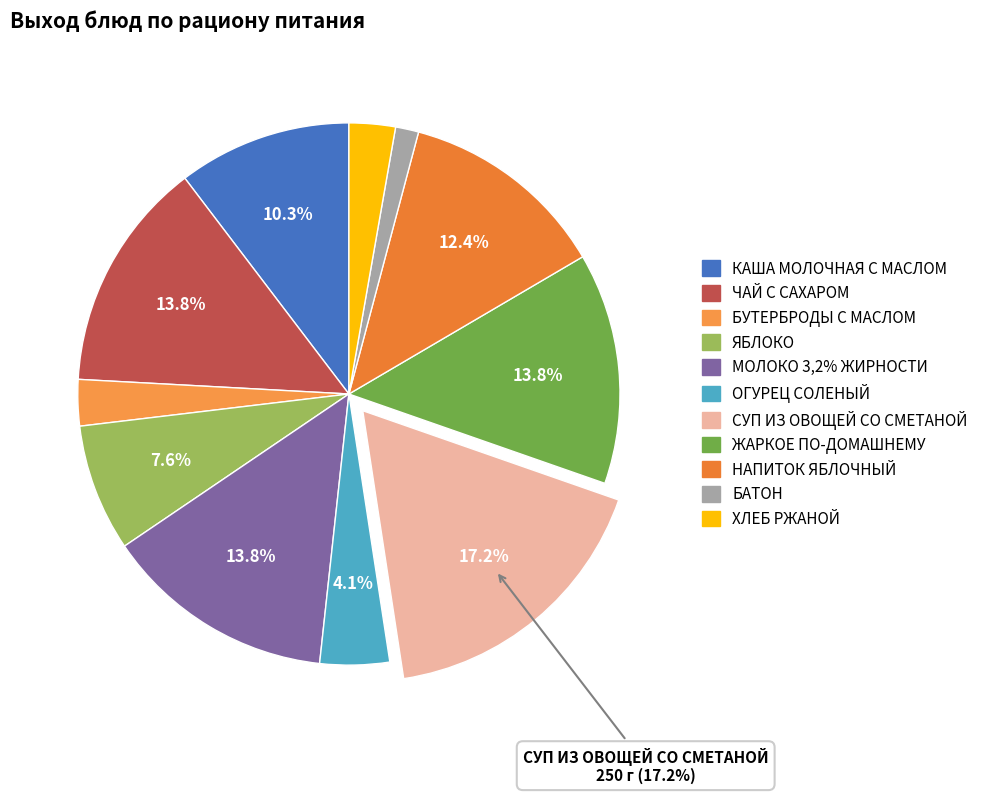

Which category has the smallest portion of the pie?

БАТОН